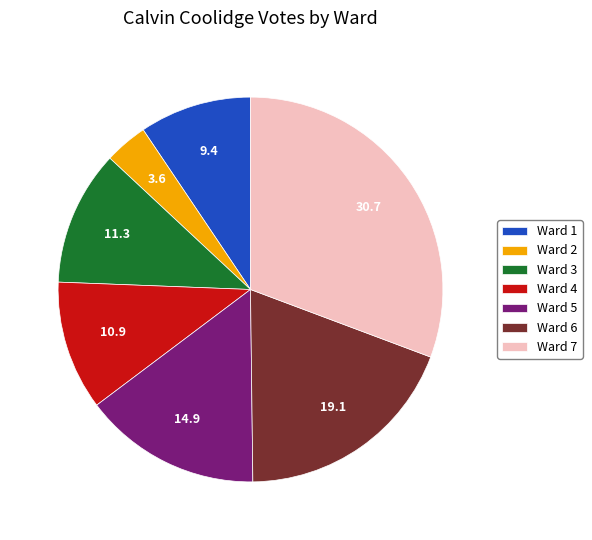

What is the ratio of the value at Ward 4 to the value at Ward 5?

0.7